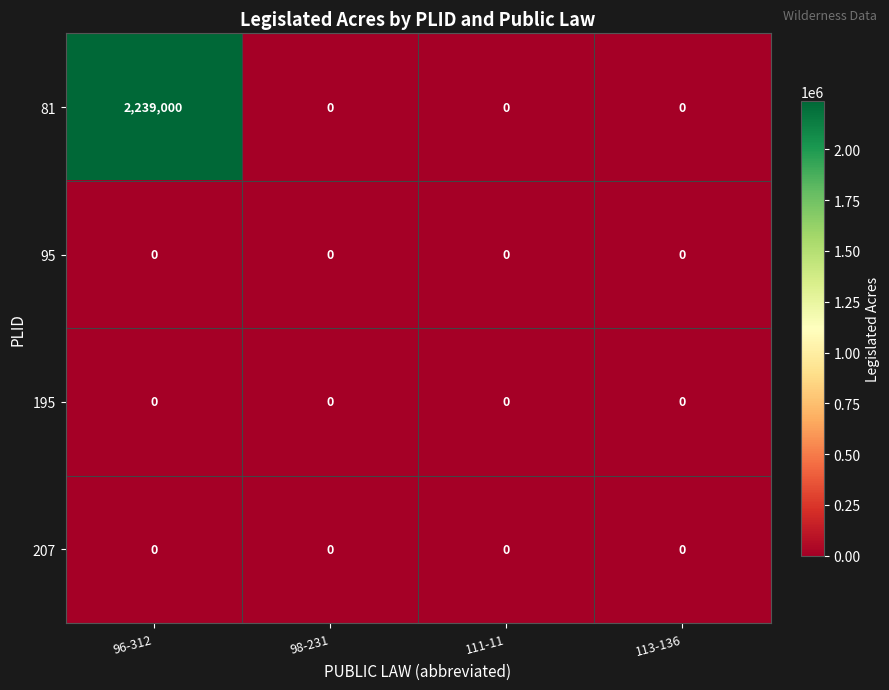

Which series has the largest total across all categories?

81